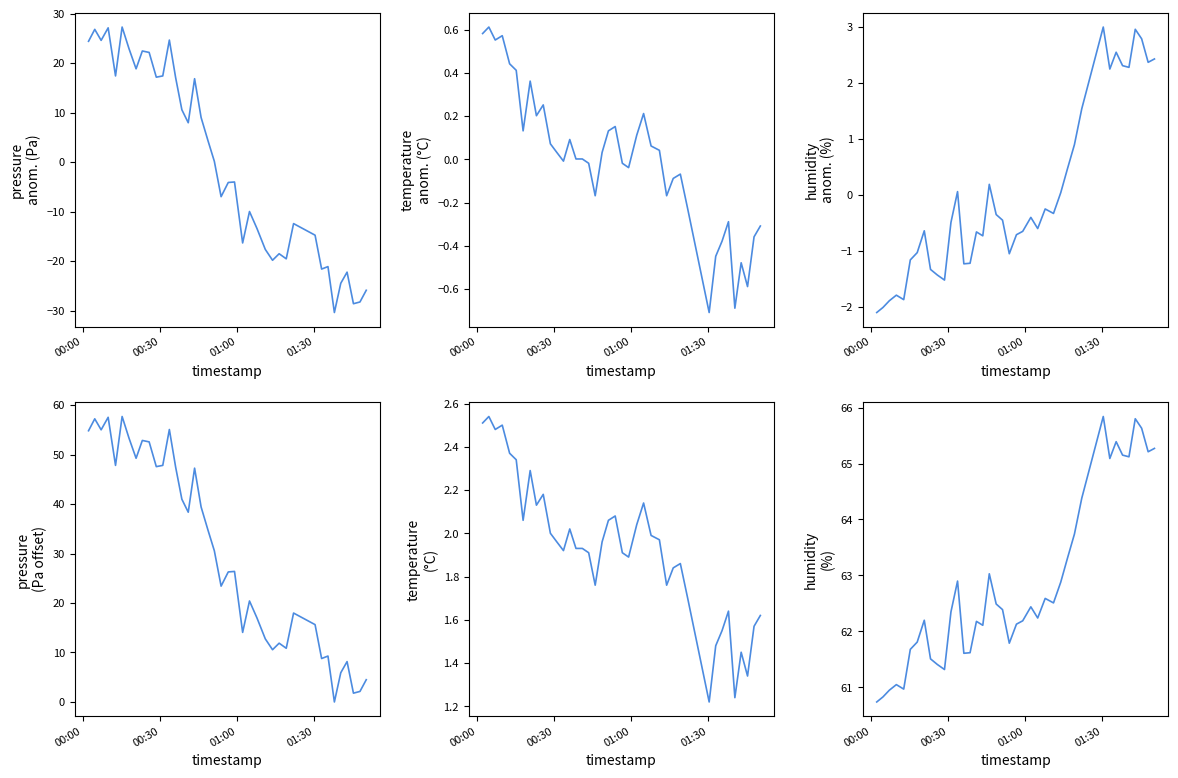

The value of temp_anom at 01:00 is 0.2. True or false?

False